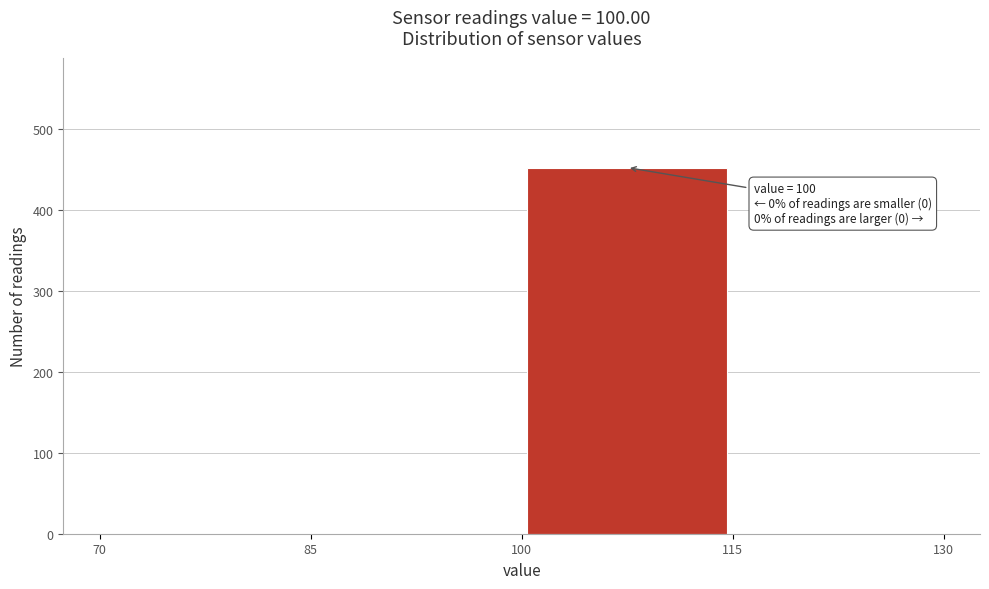

Which range on the x-axis has the tallest bar?

100 to 115